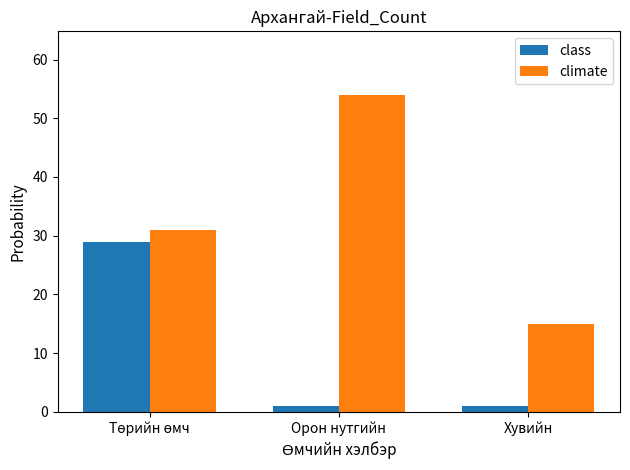

Which series has the widest spread of values?

climate